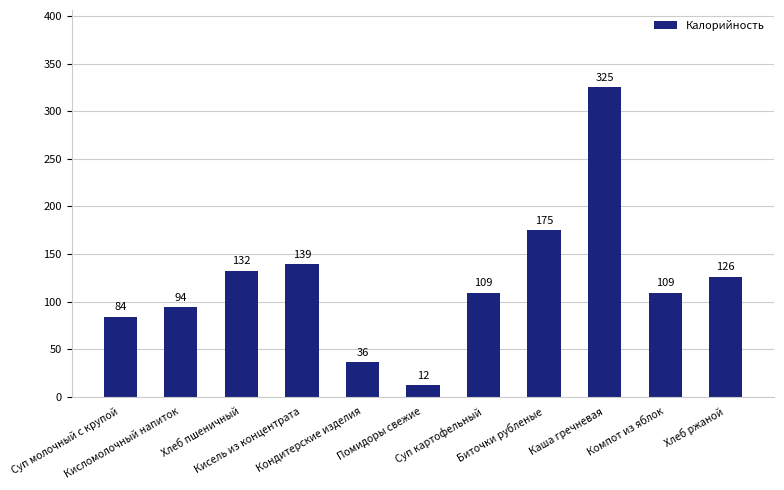

Reading right to left, transcribe all the data shown in this chart.

Хлеб ржаной=126	Компот из яблок=109	Каша гречневая=325	Биточки рубленые=175	Суп картофельный=109	Помидоры свежие=12	Кондитерские изделия=36	Кисель из концентрата=139	Хлеб пшеничный=132	Кисломолочный напиток=94	Суп молочный с крупой=84